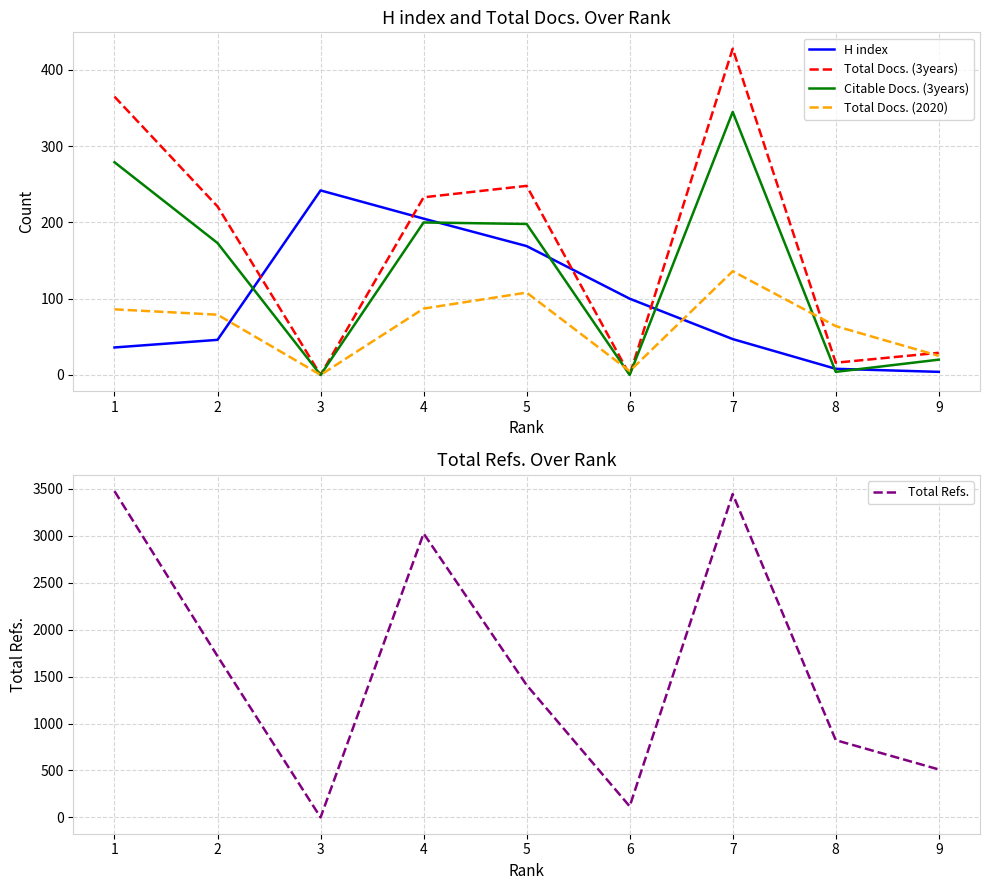

List the labels in order of Total Refs. value, largest first.

1, 7, 4, 2, 5, 8, 9, 6, 3